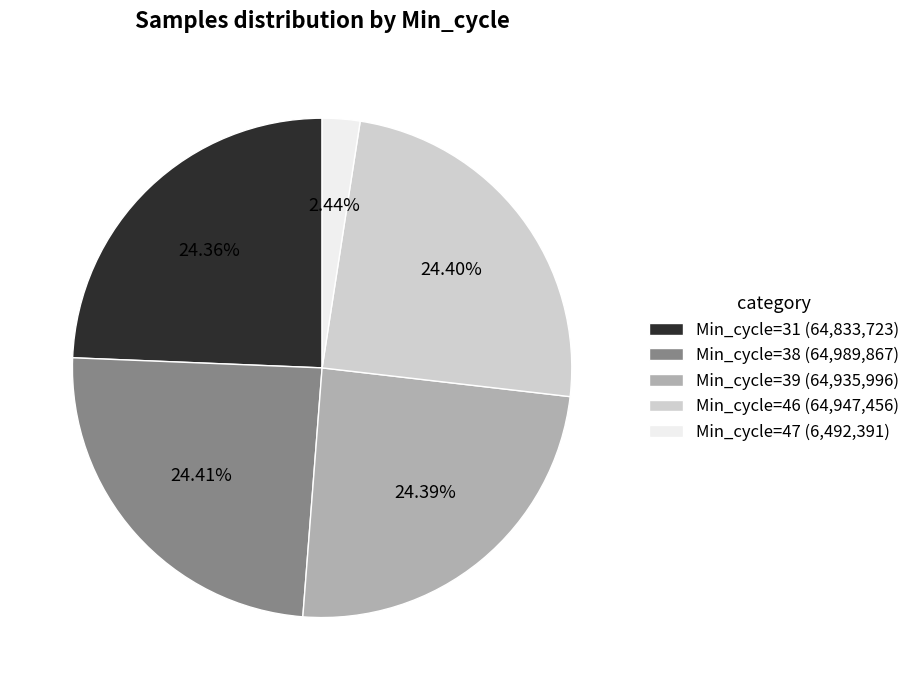

How many slices are in this pie chart?

5